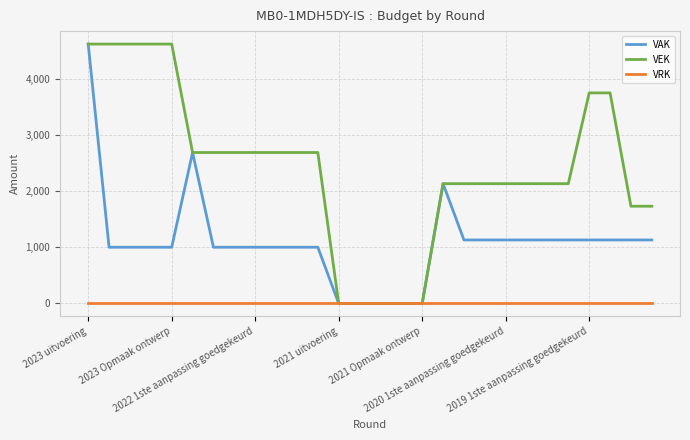

Rank the series by their average value, from highest to lowest.

VEK, VAK, VRK